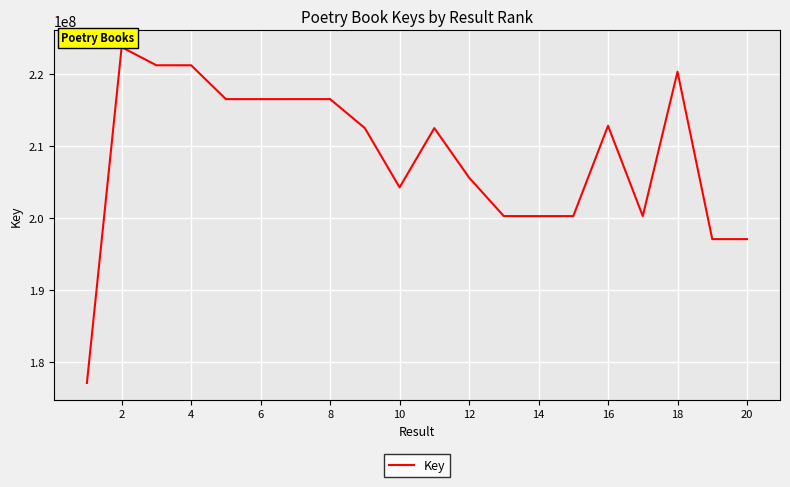

What is the greatest value displayed?

223721599